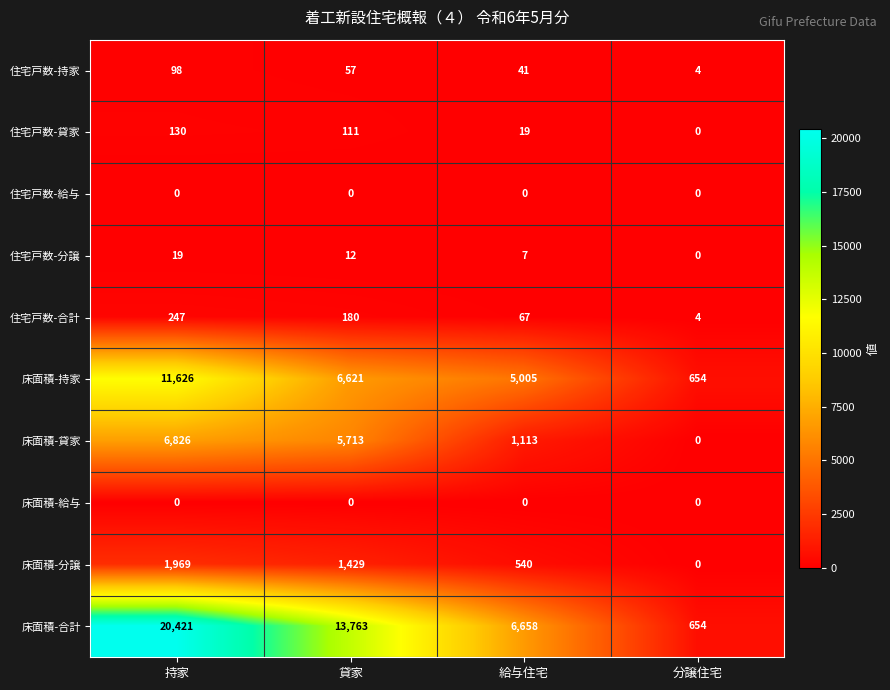

Where is 住宅戸数-合計 nearest to the value 125?

貸家